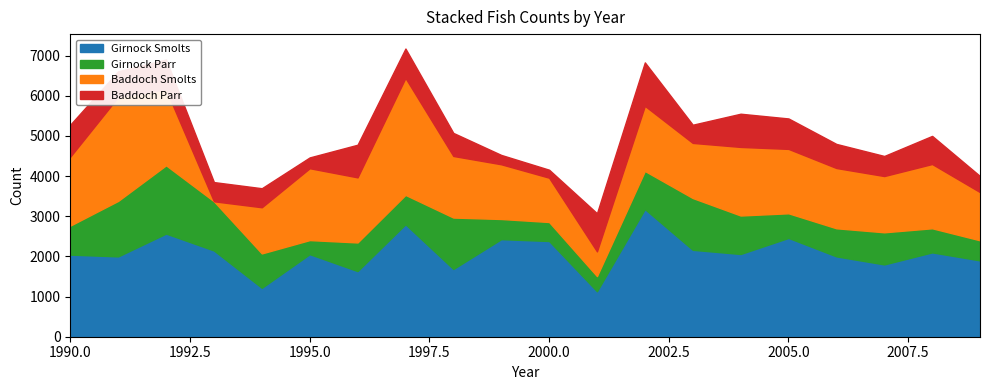

What is the value of the Baddoch Smolts point at the 9th from the left?

1533